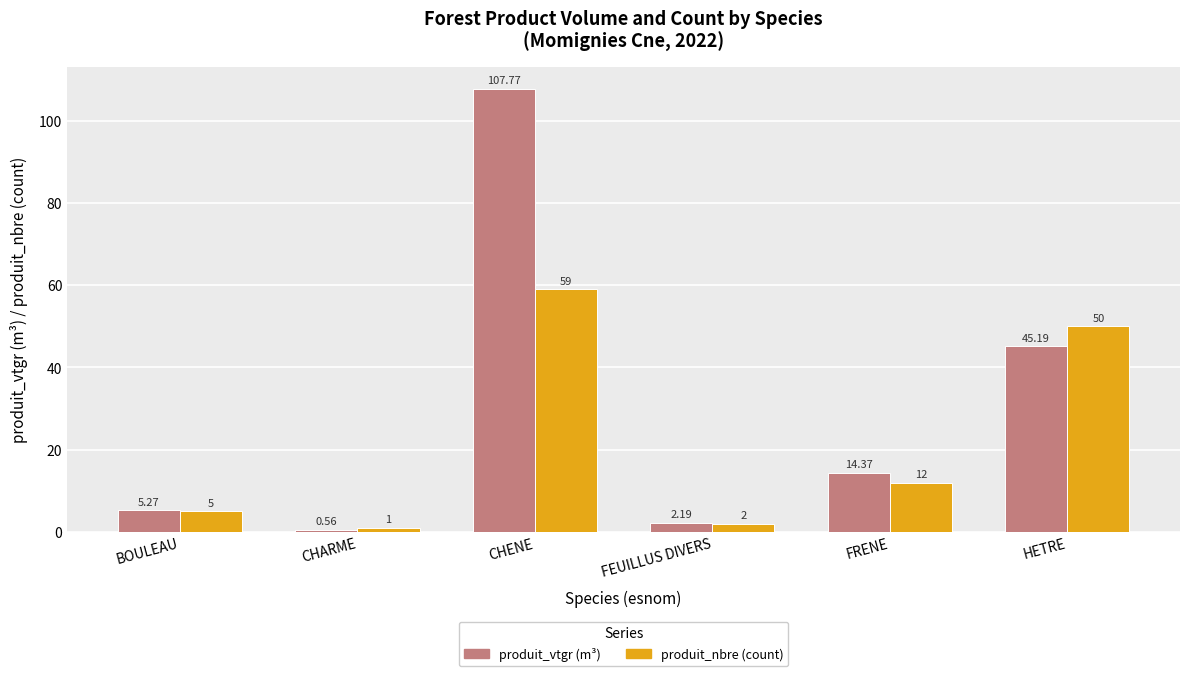

What are all the series names shown in the legend?

produit_vtgr (m³), produit_nbre (count)